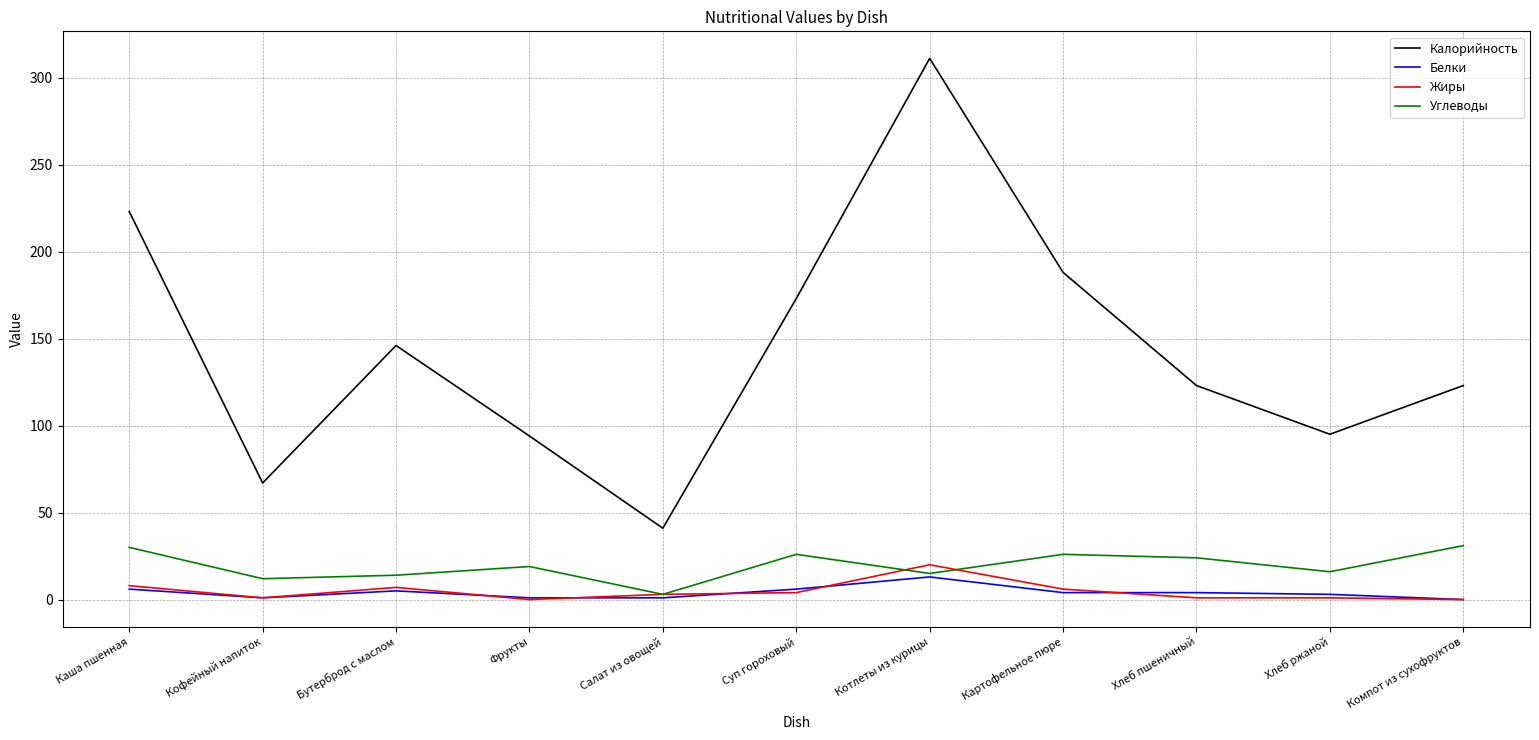

How many interior local peaks does the Калорийность series have?

2